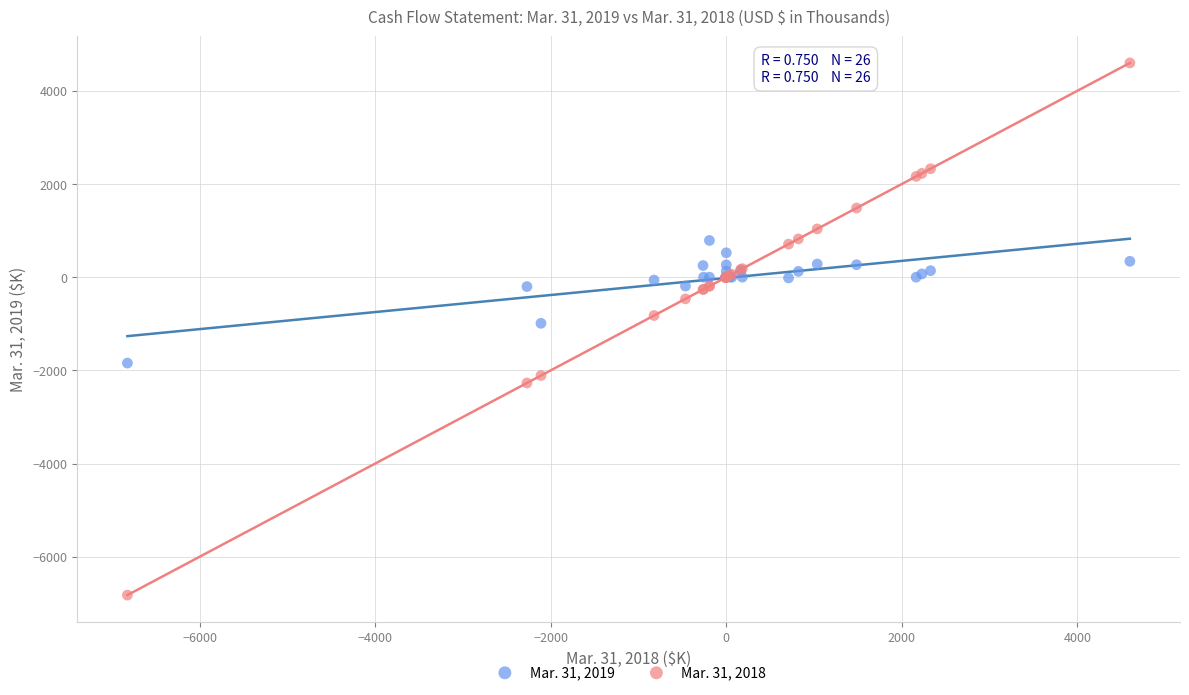

Which series has the largest Y range (max minus min)?

Mar. 31, 2018